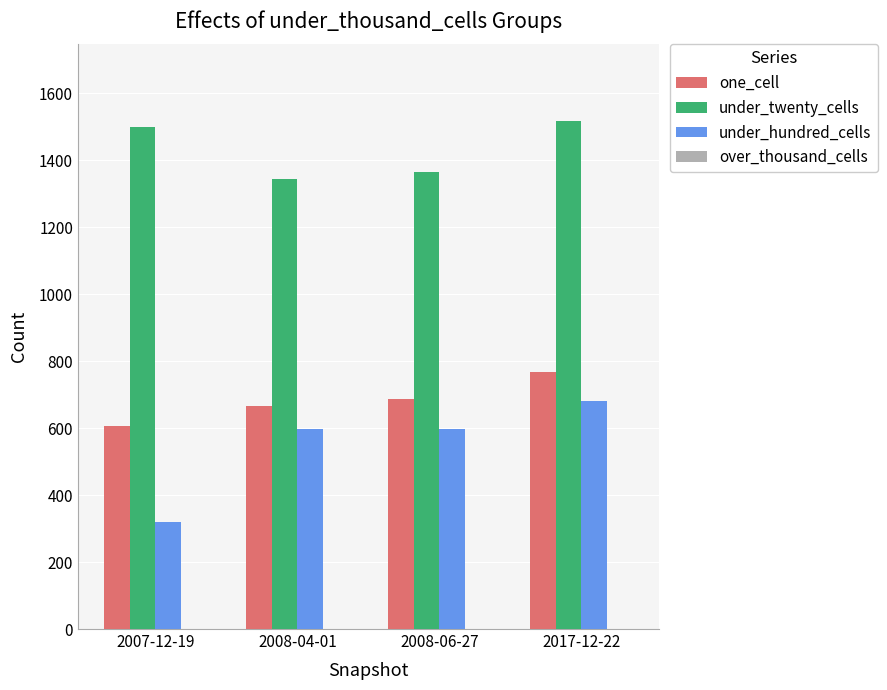

What is the minimum value for one_cell?

605